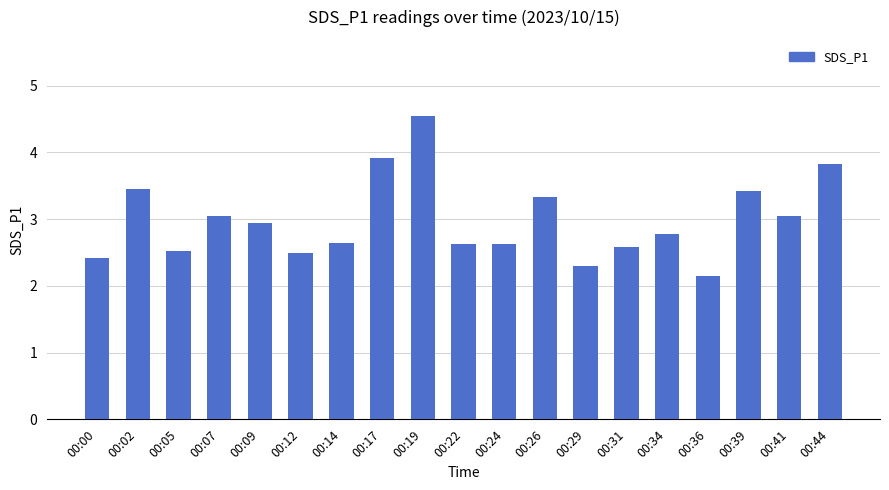

The chart shows a value of 3.8 at 00:44. True or false?

True